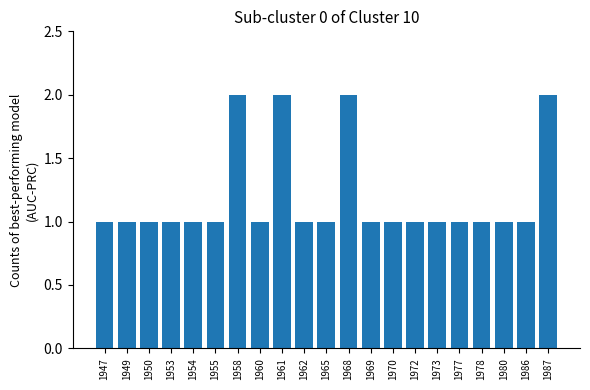

The chart shows a value of 0 at 1965. True or false?

False